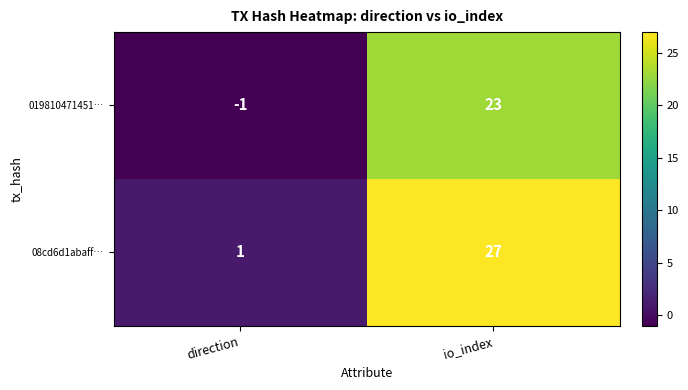

Reading left to right, transcribe all the data shown in this chart.

019810471451…: direction=-1	io_index=23
08cd6d1abaff…: direction=1	io_index=27